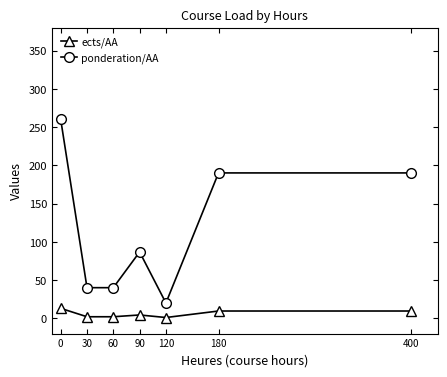

Is it true that ects/AA equals 2.0 at 60?

True